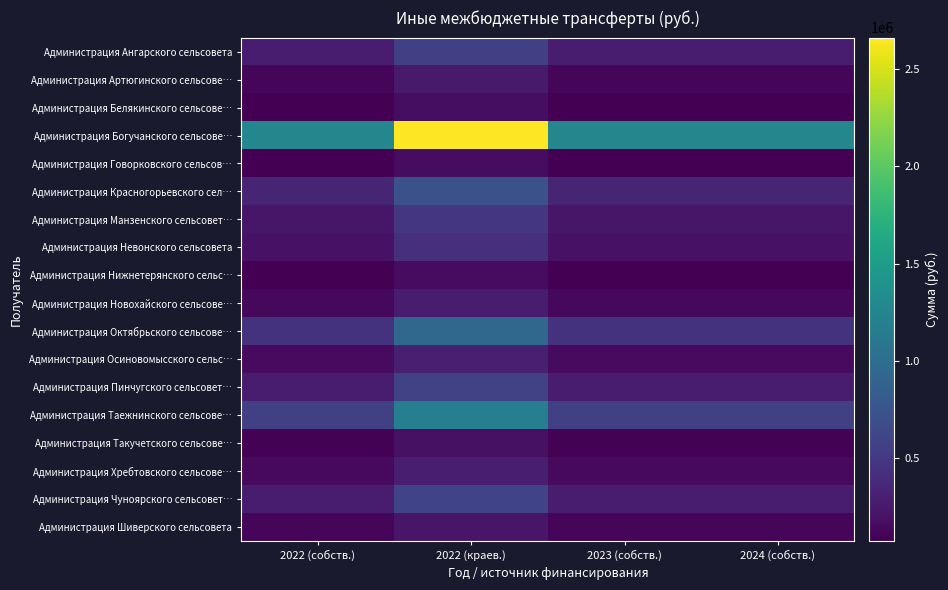

What is the difference between the highest and lowest values at 2022 (краев.)?

2502708